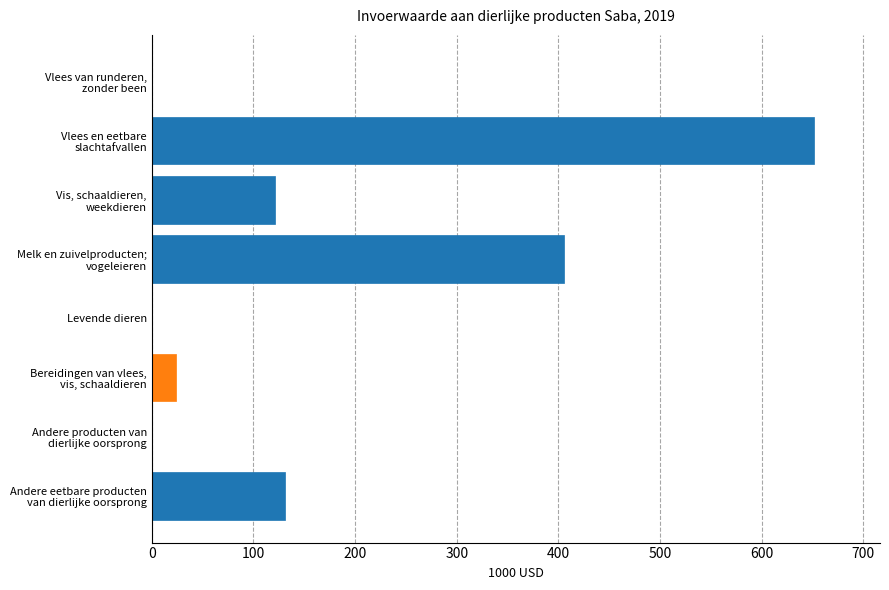

What is the greatest value displayed?

651.2